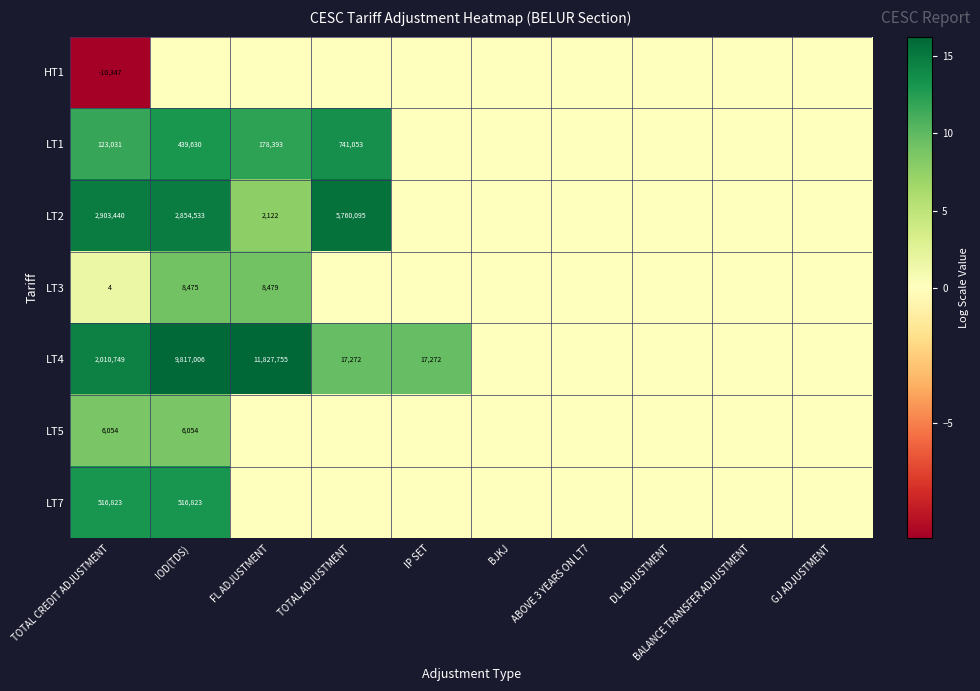

The value of LT1 at TOTAL ADJUSTMENT is 183041. True or false?

False